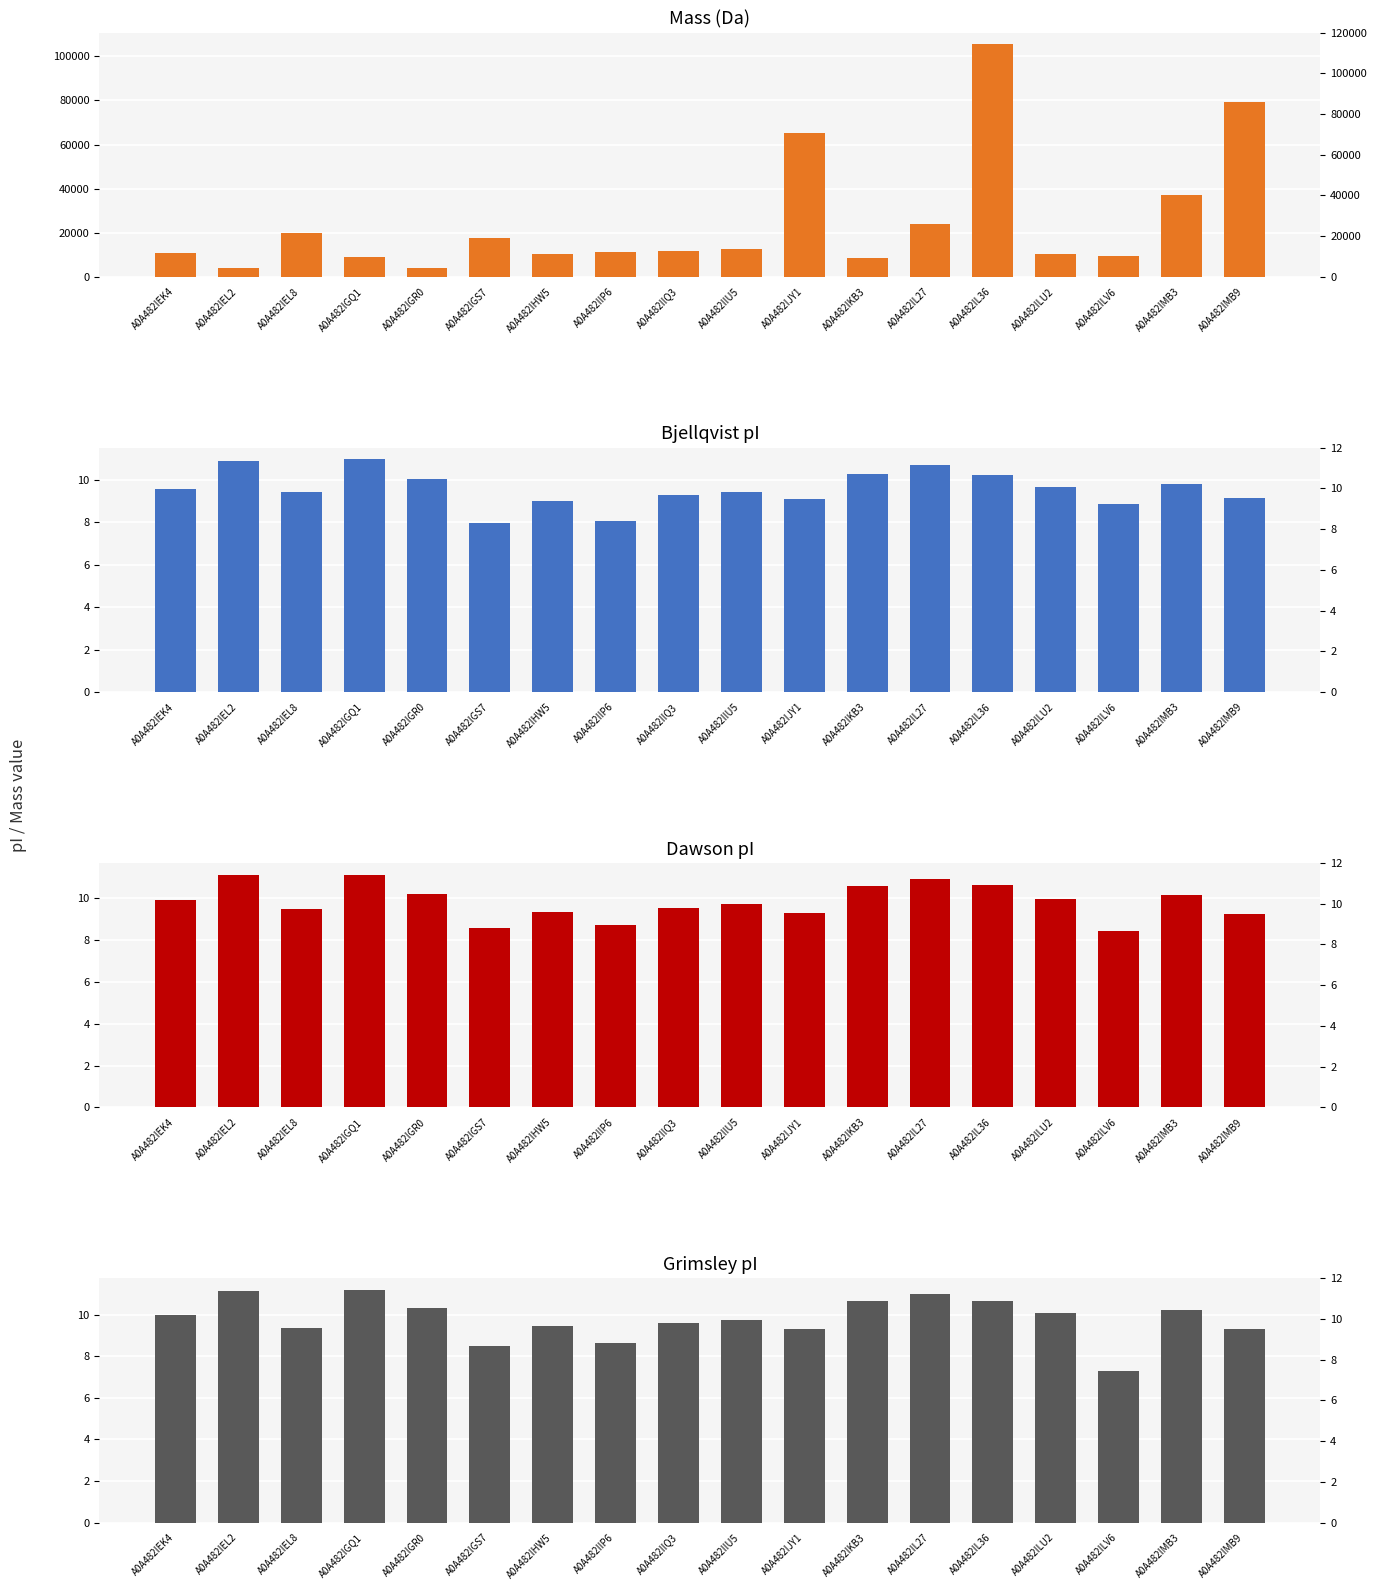

Reading left to right, what are all the values shown in this chart?

mass: A0A482IEK4=10739.3	A0A482IEL2=4064.6	A0A482IEL8=20086.0	A0A482IGQ1=8780.4	A0A482IGR0=4153.9	A0A482IGS7=17704.4	A0A482IHW5=10300.9	A0A482IIP6=11173.7	A0A482IIQ3=11792.5	A0A482IIU5=12674.4	A0A482IJY1=65365.7	A0A482IKB3=8420.8	A0A482IL27=23833.2	A0A482IL36=105559.3	A0A482ILU2=10542.2	A0A482ILV6=9286.4	A0A482IMB3=37189.7	A0A482IMB9=79178.0
Bjellqvist: A0A482IEK4=9.6	A0A482IEL2=10.9	A0A482IEL8=9.4	A0A482IGQ1=11.0	A0A482IGR0=10.0	A0A482IGS7=8.0	A0A482IHW5=9.0	A0A482IIP6=8.1	A0A482IIQ3=9.3	A0A482IIU5=9.4	A0A482IJY1=9.1	A0A482IKB3=10.3	A0A482IL27=10.7	A0A482IL36=10.2	A0A482ILU2=9.7	A0A482ILV6=8.9	A0A482IMB3=9.8	A0A482IMB9=9.2
Dawson: A0A482IEK4=9.9	A0A482IEL2=11.1	A0A482IEL8=9.5	A0A482IGQ1=11.1	A0A482IGR0=10.2	A0A482IGS7=8.6	A0A482IHW5=9.3	A0A482IIP6=8.7	A0A482IIQ3=9.5	A0A482IIU5=9.7	A0A482IJY1=9.3	A0A482IKB3=10.6	A0A482IL27=10.9	A0A482IL36=10.6	A0A482ILU2=10.0	A0A482ILV6=8.4	A0A482IMB3=10.2	A0A482IMB9=9.3
Grimsley: A0A482IEK4=10.0	A0A482IEL2=11.1	A0A482IEL8=9.4	A0A482IGQ1=11.2	A0A482IGR0=10.3	A0A482IGS7=8.5	A0A482IHW5=9.4	A0A482IIP6=8.6	A0A482IIQ3=9.6	A0A482IIU5=9.7	A0A482IJY1=9.3	A0A482IKB3=10.7	A0A482IL27=11.0	A0A482IL36=10.6	A0A482ILU2=10.1	A0A482ILV6=7.3	A0A482IMB3=10.2	A0A482IMB9=9.3